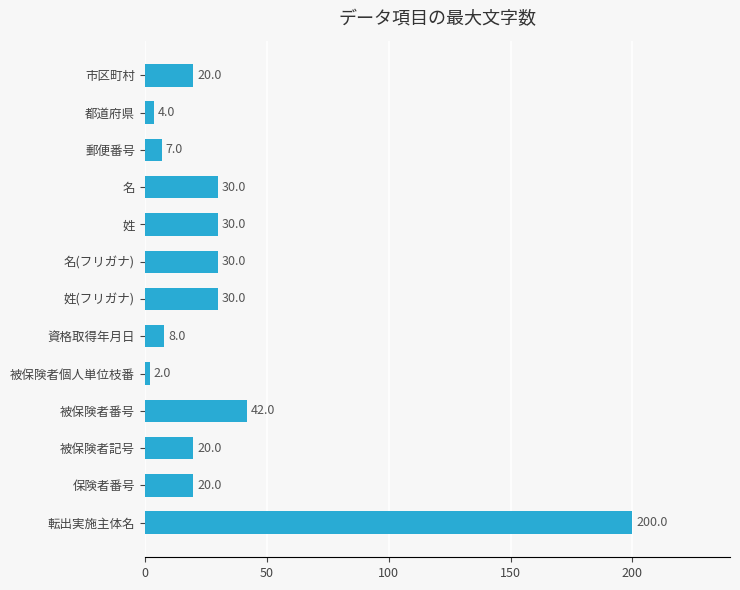

What is the change in value from 被保険者記号 to 郵便番号?

-13